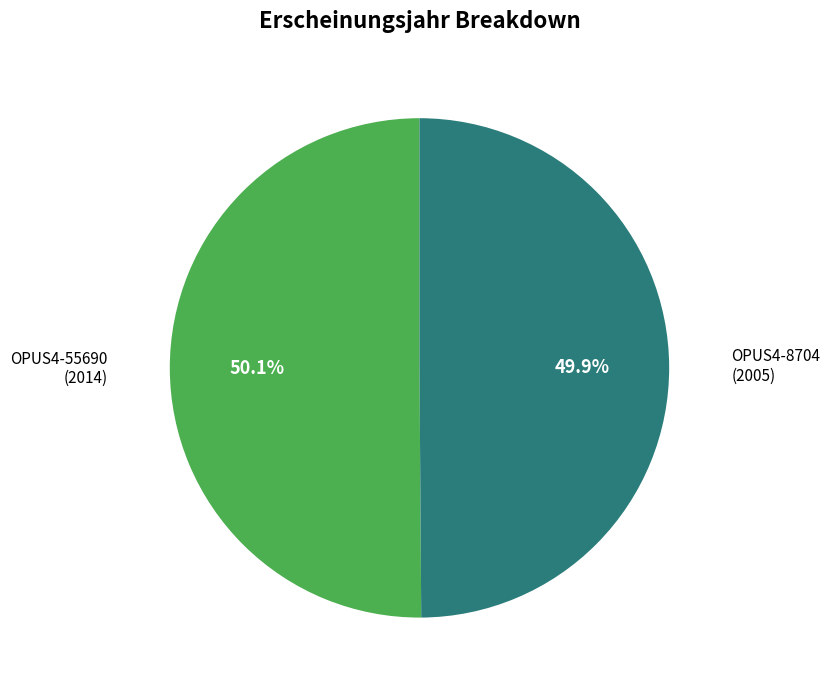

Count the number of slices in the pie.

2